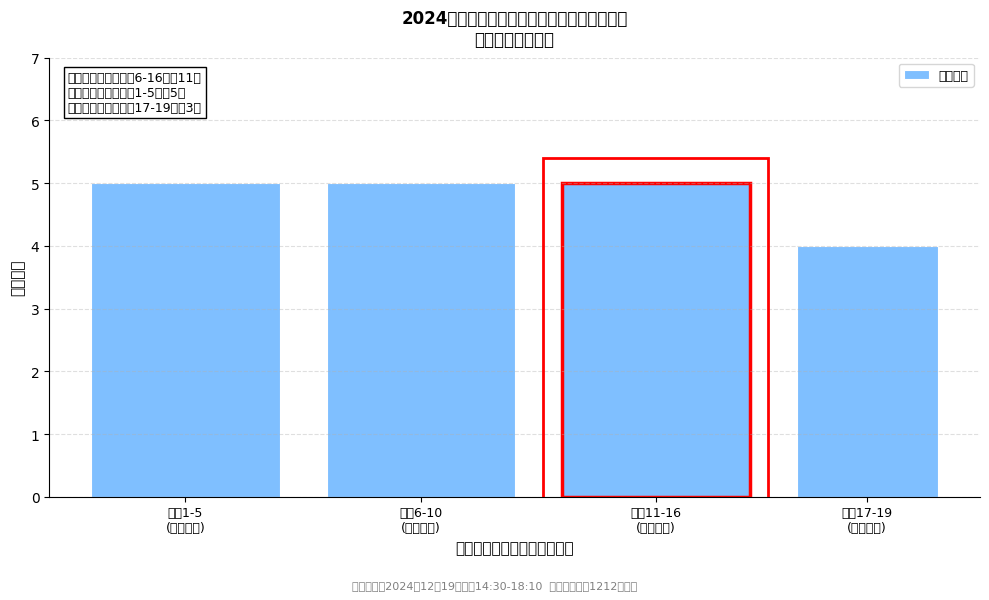

Reading left to right, list all the values displayed in this chart.

5	5	5	4